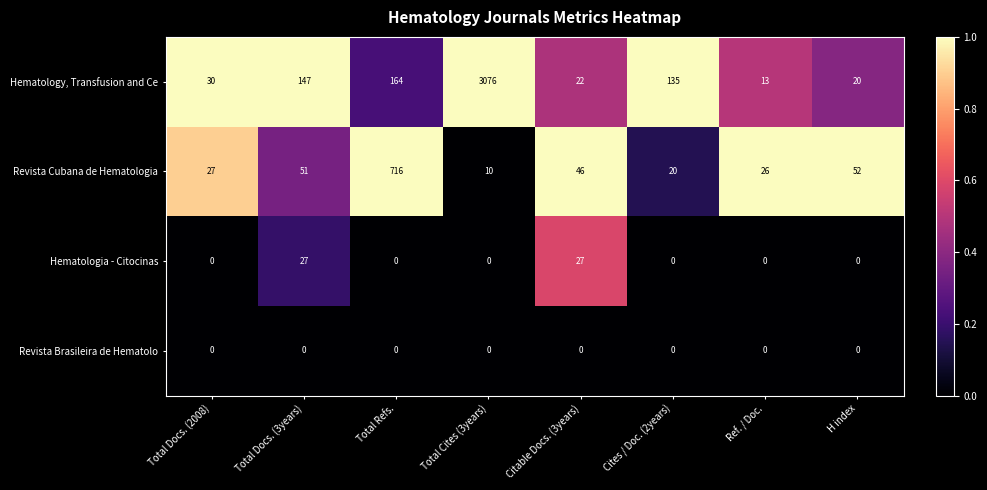

At which label does Hematology, Transfusion and Ce first exceed 135?

Total Docs. (3years)